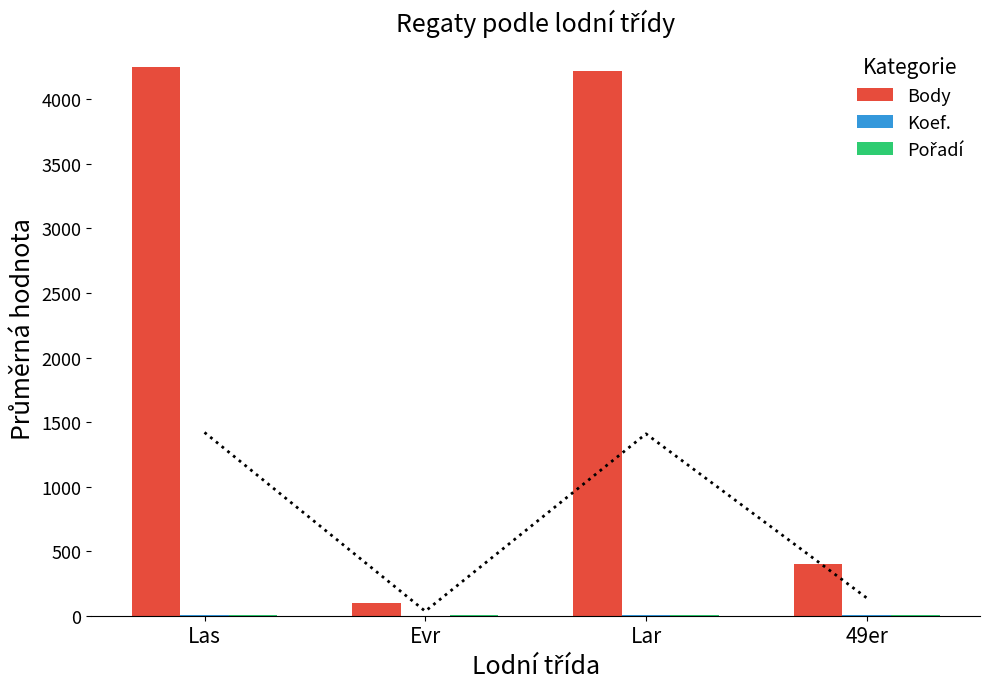

What are all the series names shown in the legend?

Body, Koef., Pořadí